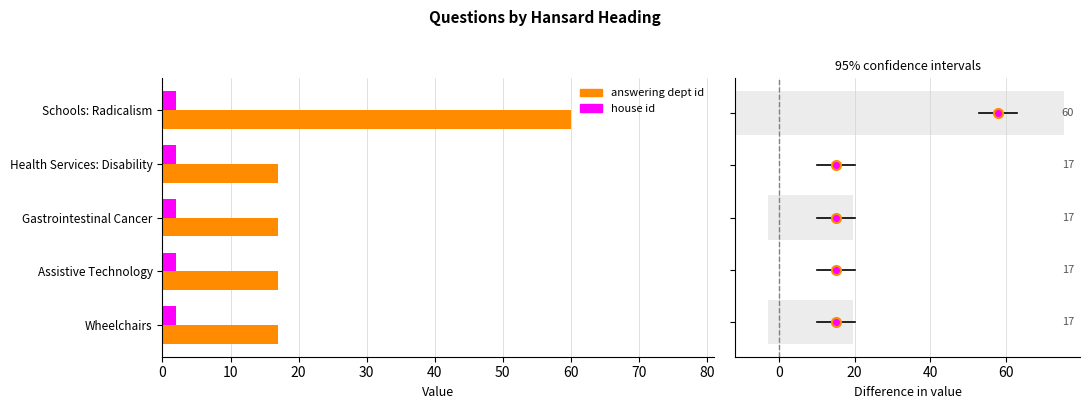

At 10, list the series in order from smallest to largest.

house id, answering dept id